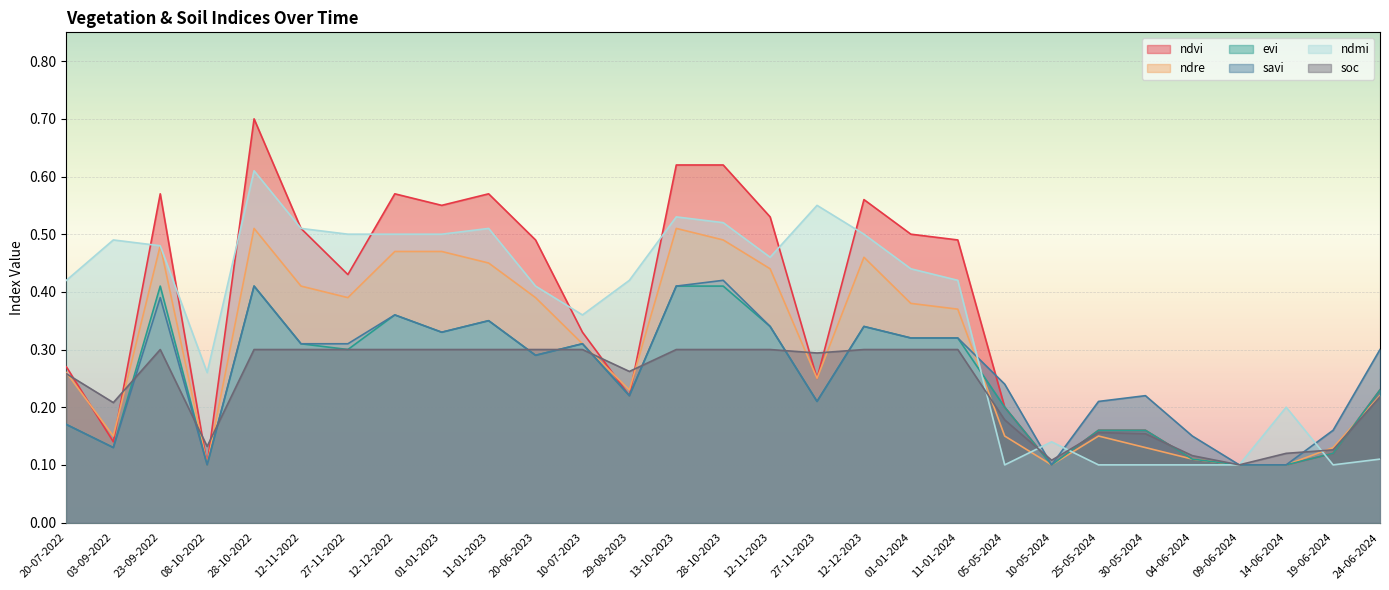

Between 03-09-2022 and 27-11-2023, which series saw the biggest shift?

ndvi